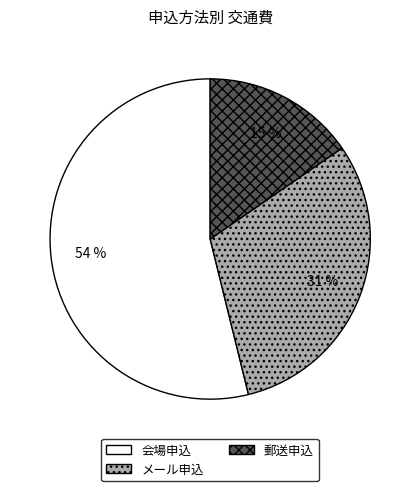

Rank the categories by value from highest to lowest.

会場申込, メール申込, 郵送申込